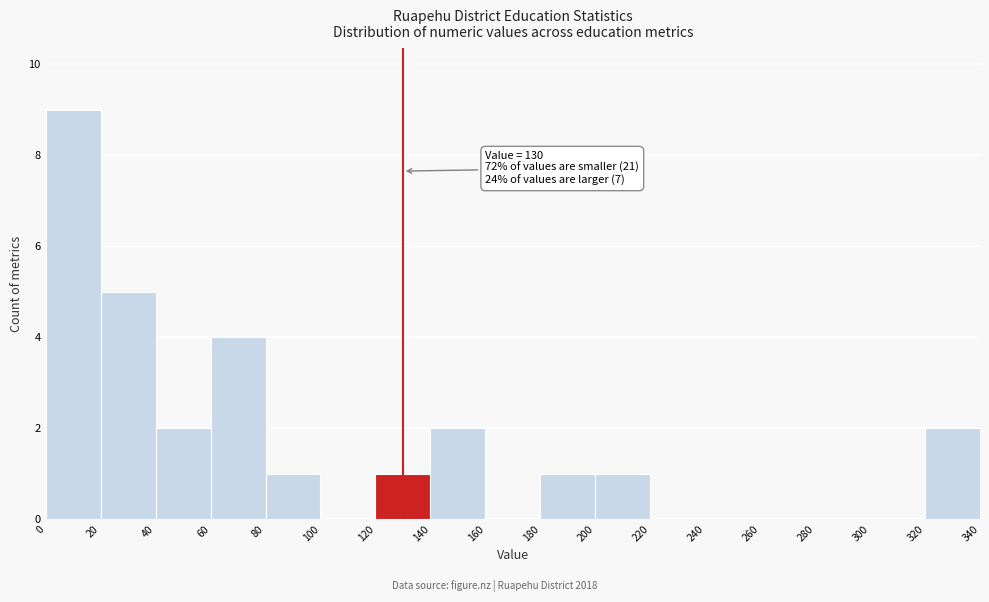

Over which range of the x-axis is the bar tallest?

0 to 20